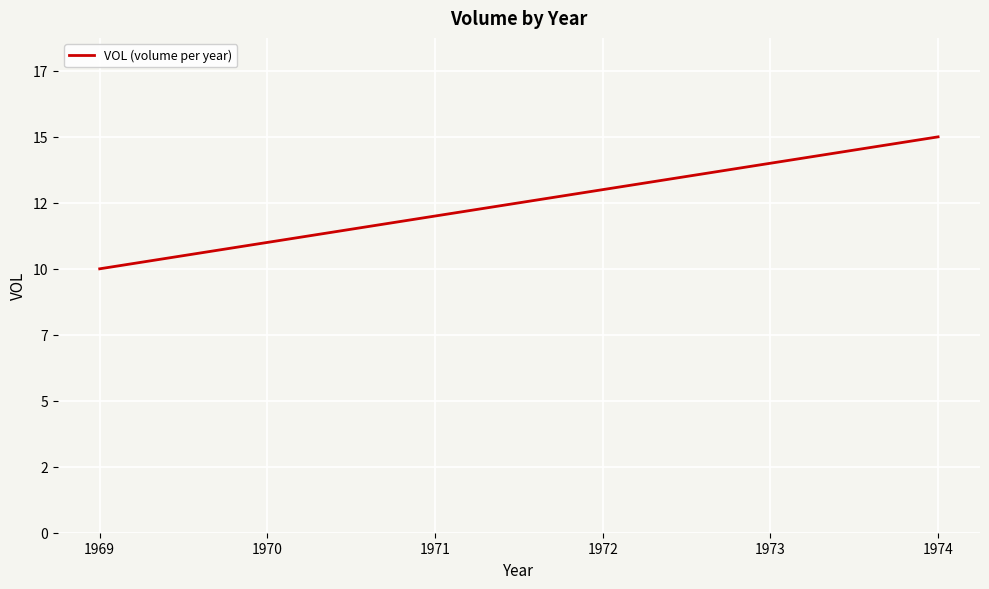

Does the chart have visible grid lines?

Yes